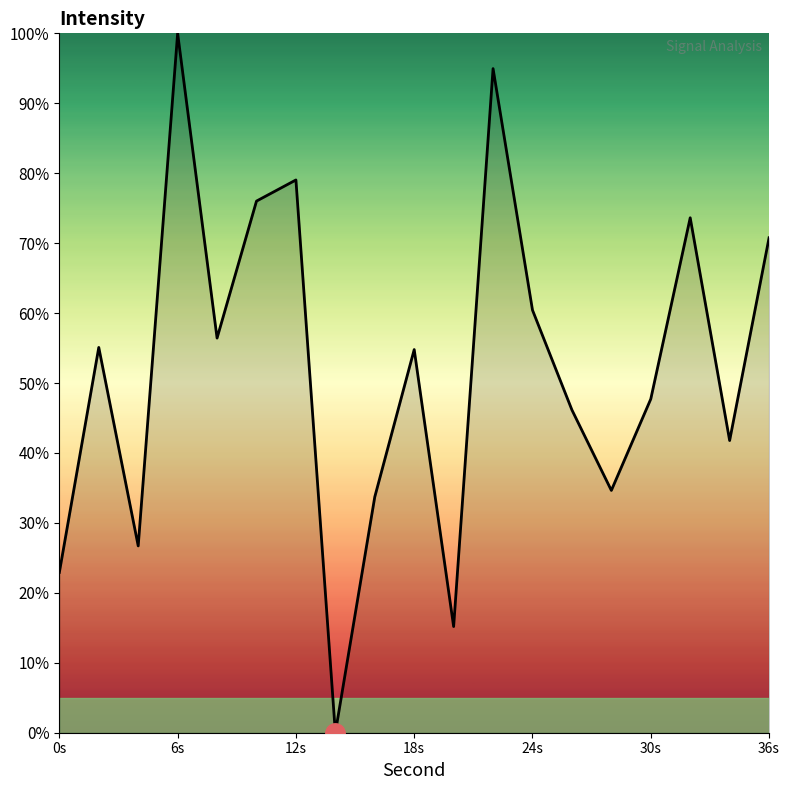

What is the difference between the maximum and minimum values?

100.0